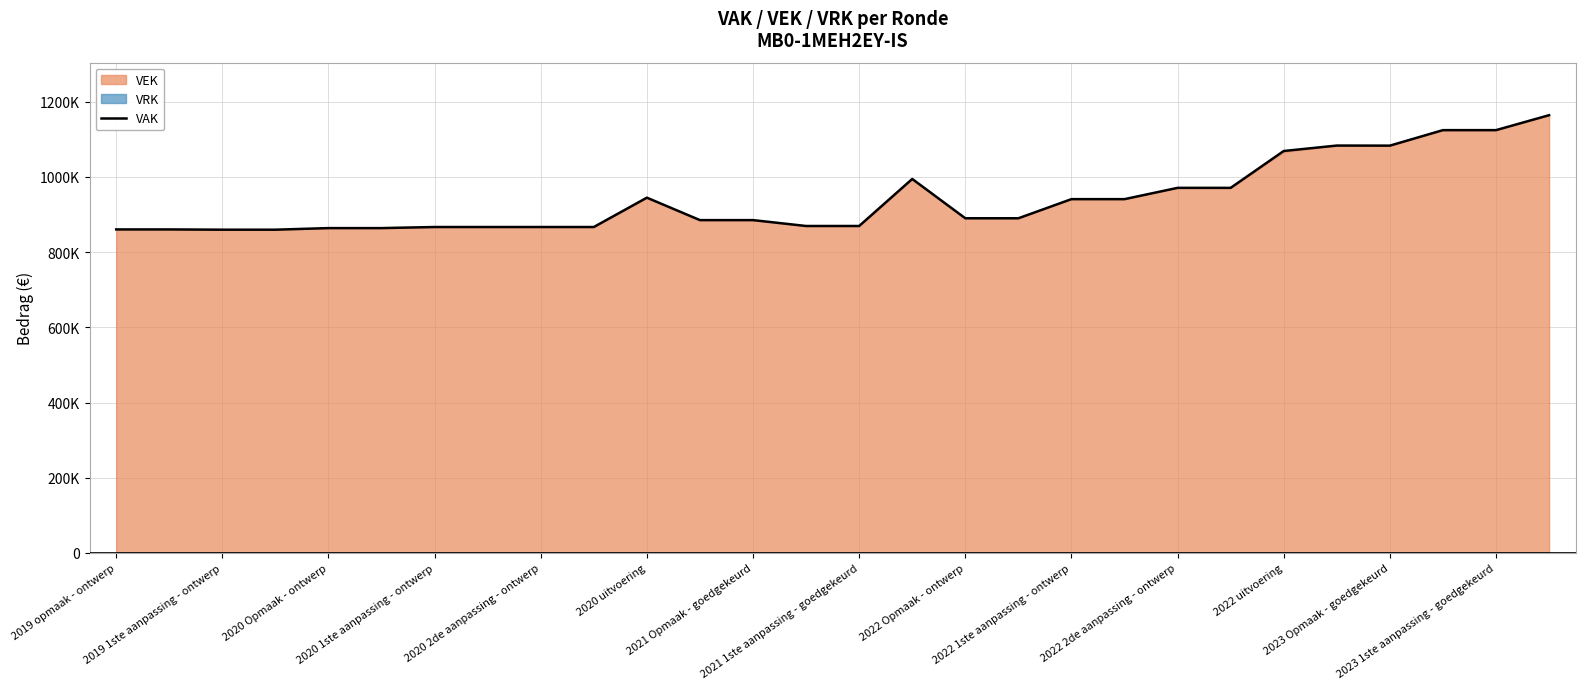

The chart shows a value of 552715 at 25. True or false?

False